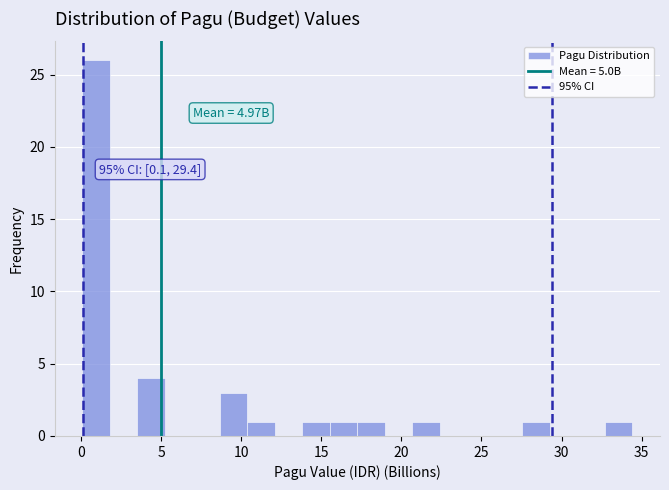

Read against the x-axis, roughly where is the centre of the tallest bar?

1.0